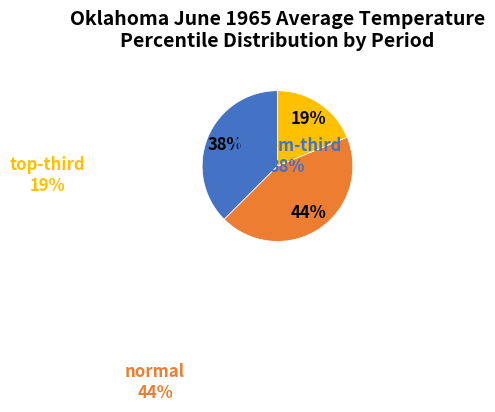

Is there a majority slice in this chart?

No